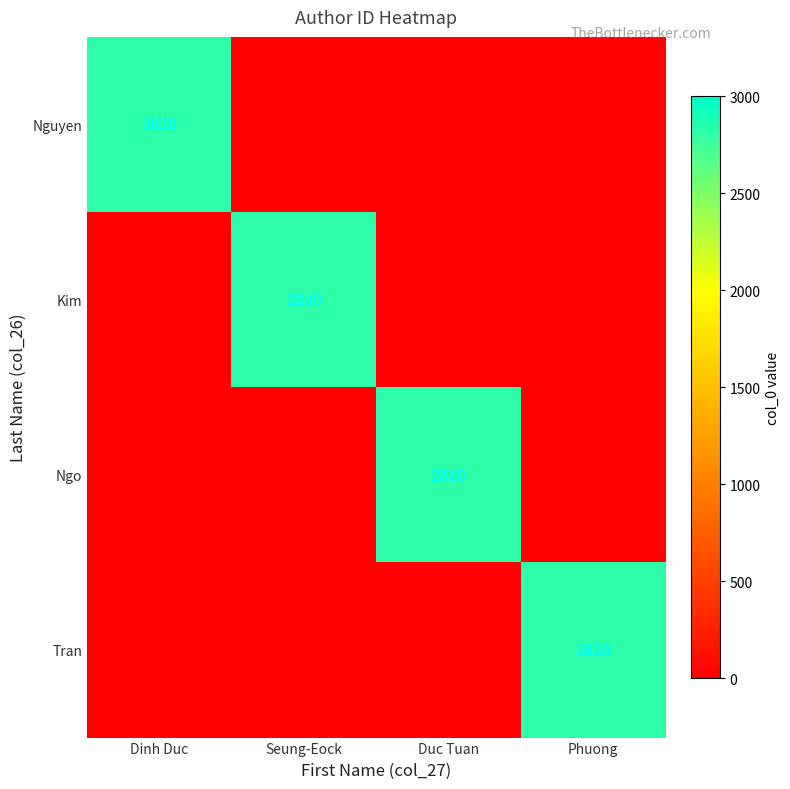

How many categories are shown in the chart?

4